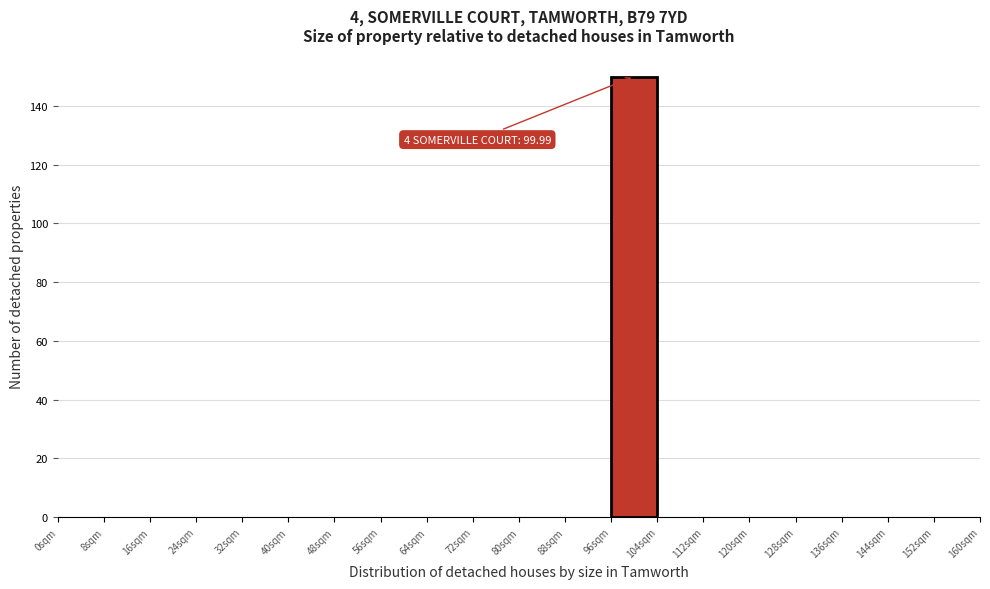

Which range on the x-axis has the tallest bar?

96 to 104